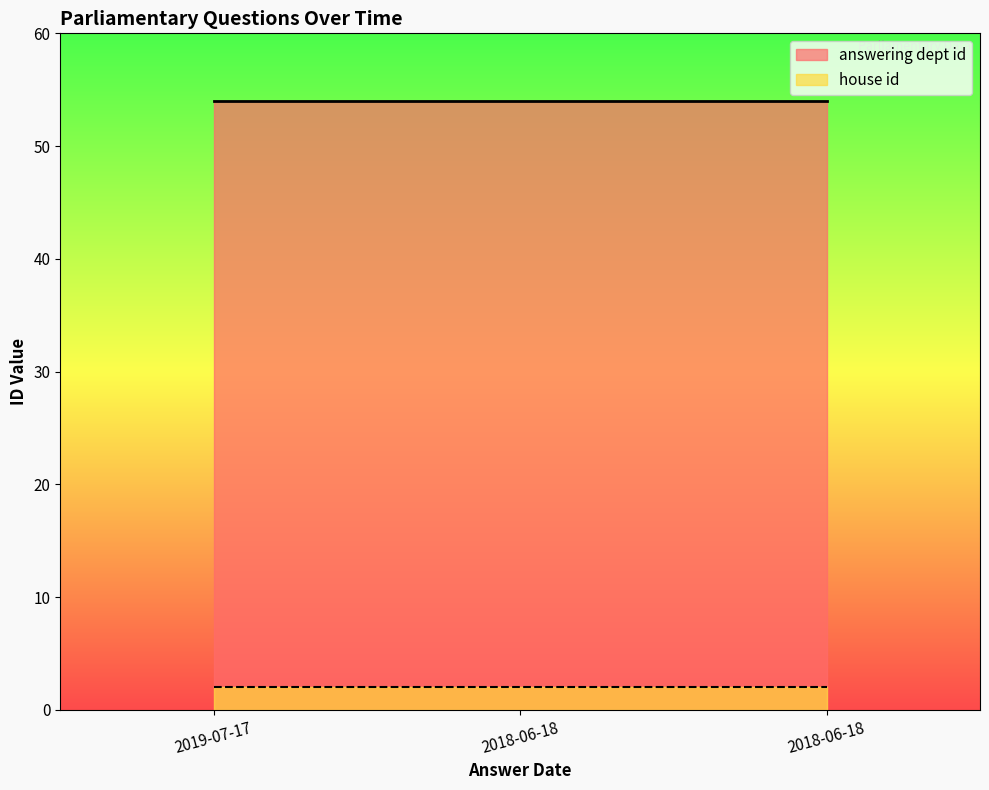

List the series in order of their overall mean, lowest first.

house id, answering dept id